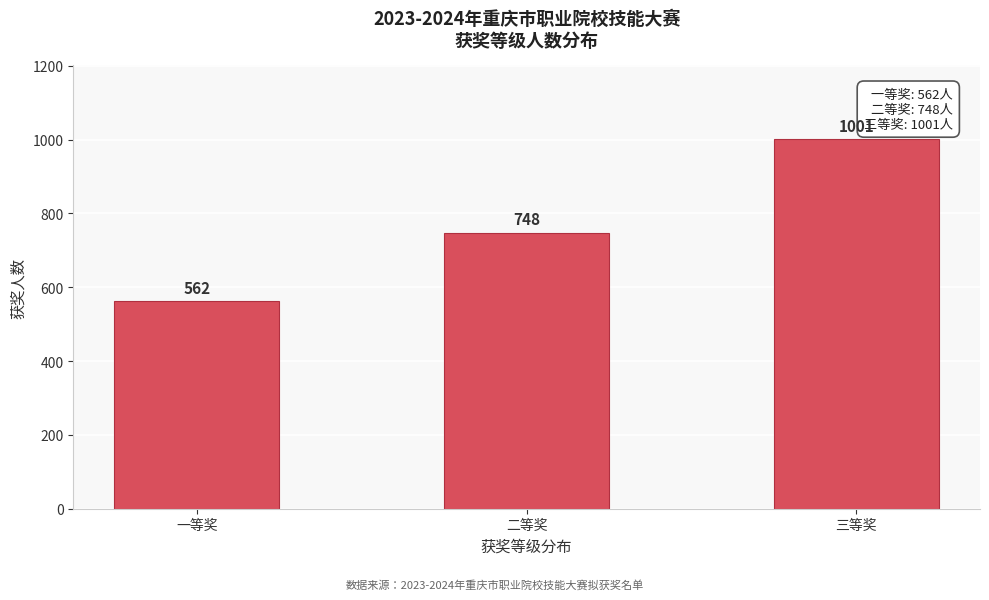

Reading left to right, transcribe all the data shown in this chart.

一等奖=562	二等奖=748	三等奖=1001